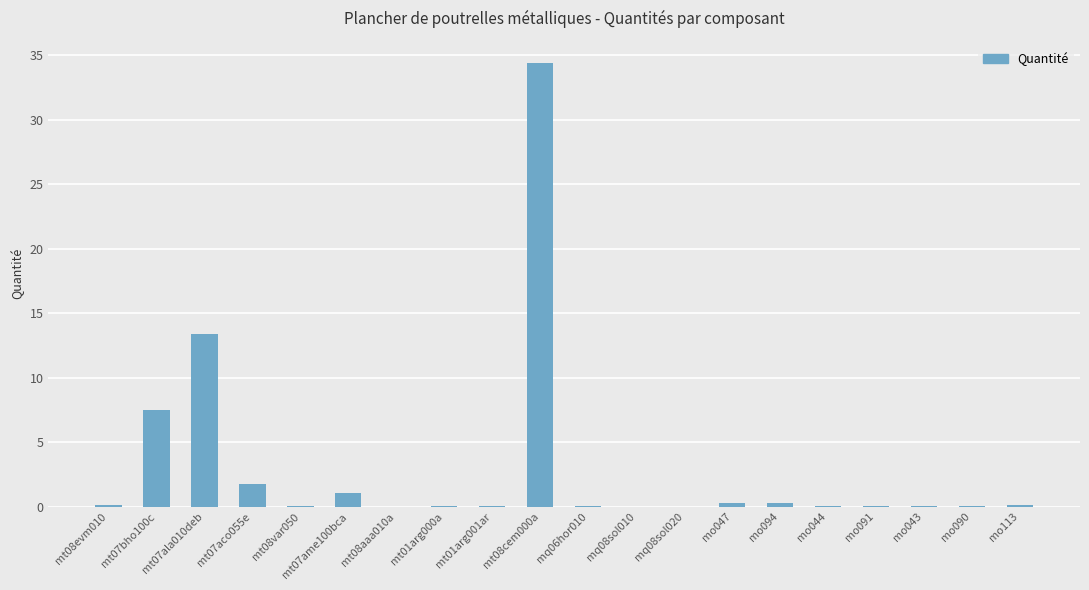

Where is the data nearest to the value 17?

mt07ala010deb